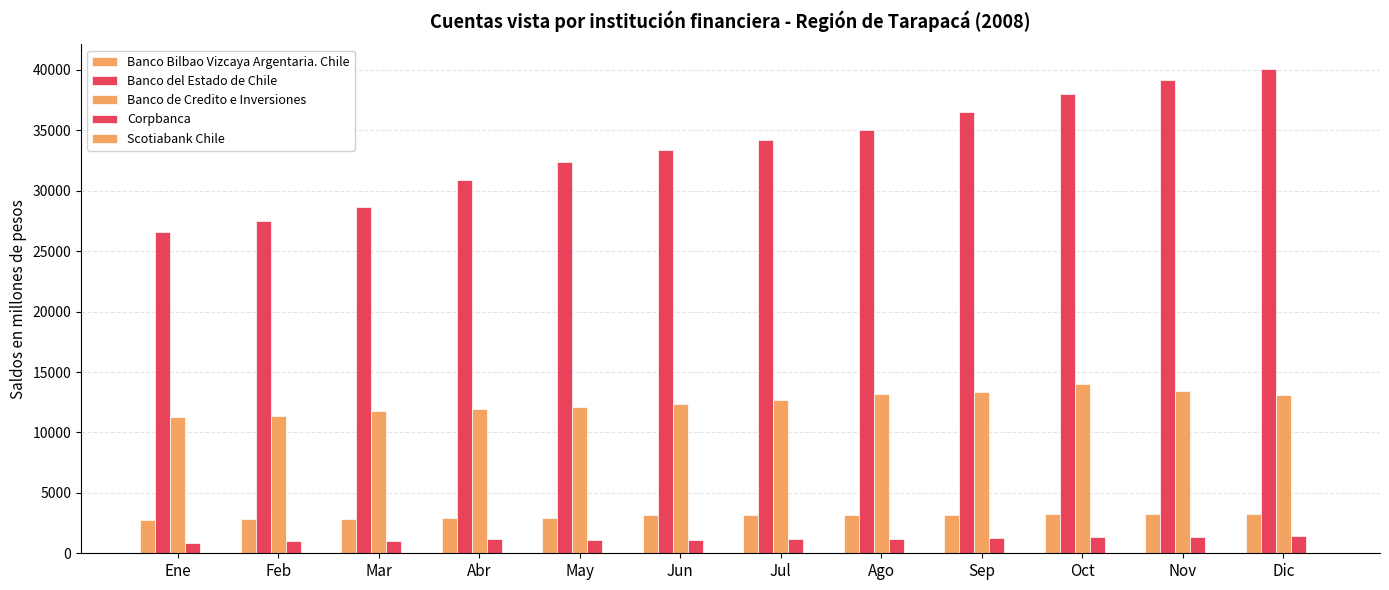

What is the smallest value displayed?

24